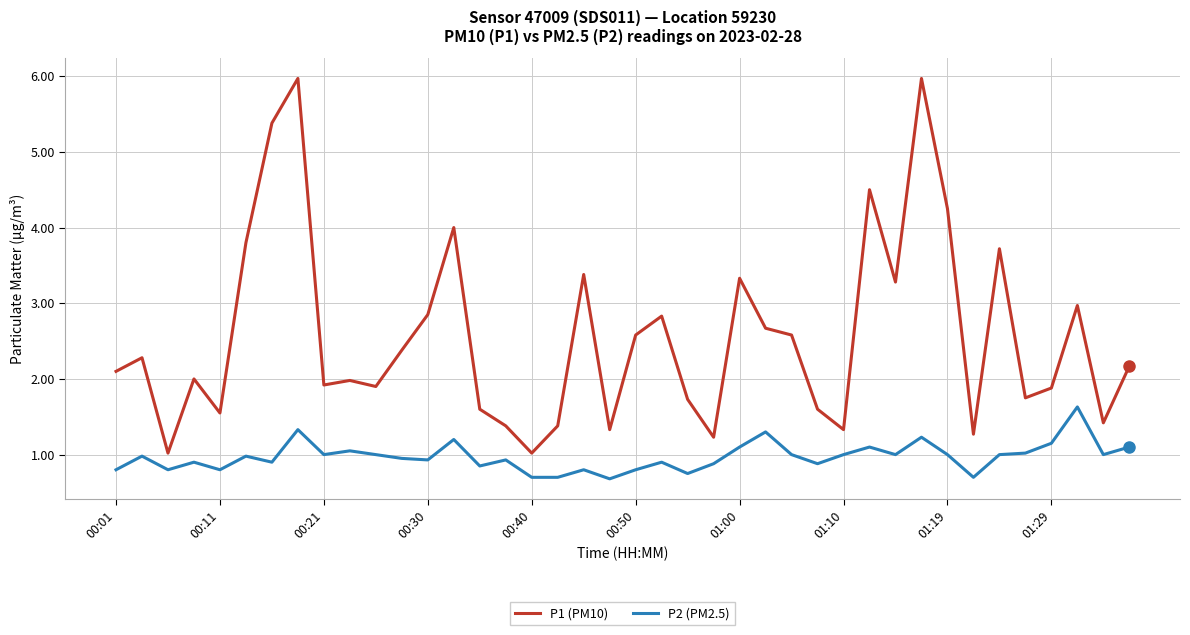

What is the minimum value for P1 (PM10)?

1.0